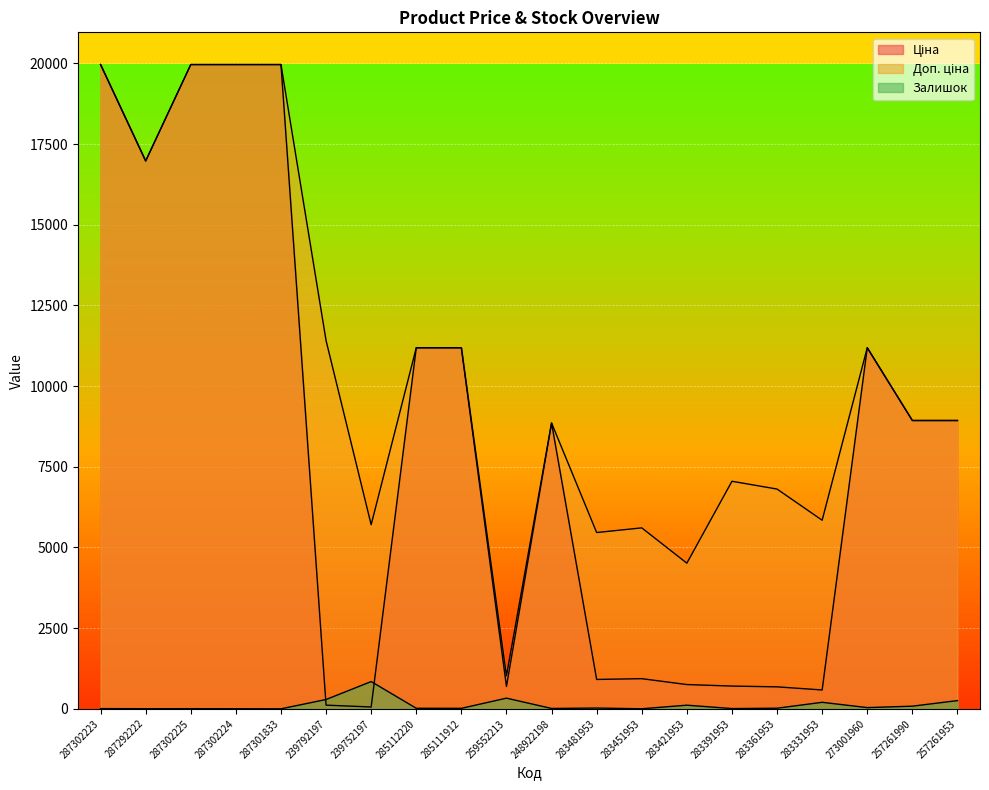

What is the sum of the Залишок values at 283361953 and 239792197?

308.0